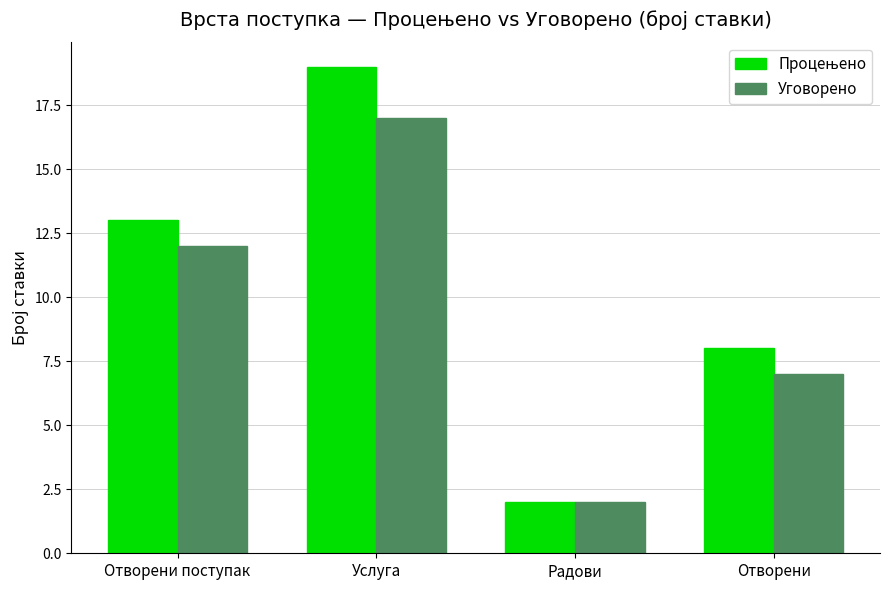

What is the spread (max minus min) of values at Отворени поступак?

1